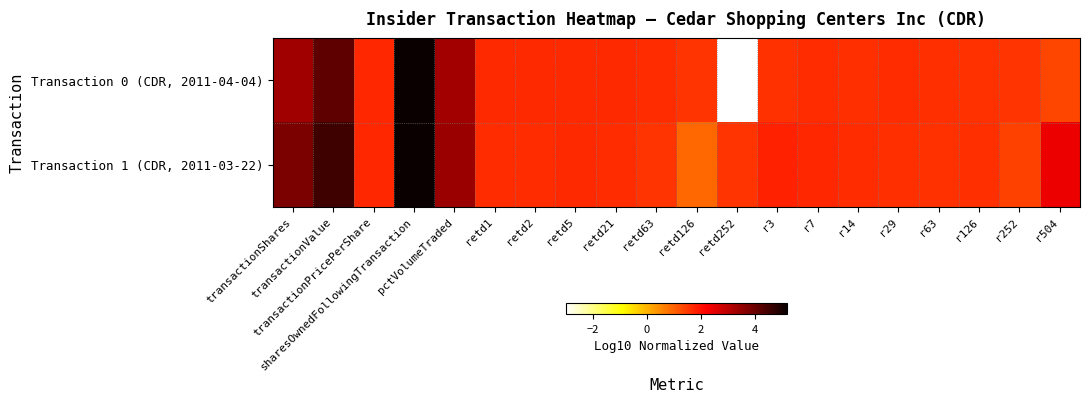

Reading right to left, transcribe all the data shown in this chart.

Transaction 0 (CDR, 2011-04-04): r504=1.3	r252=1.6	r126=1.6	r63=1.6	r29=1.7	r14=1.6	r7=1.6	r3=1.6	retd252=-3.0	retd126=1.6	retd63=1.6	retd21=1.7	retd5=1.7	retd2=1.7	retd1=1.7	pctVolumeTraded=3.3	sharesOwnedFollowingTransaction=5.2	transactionPricePerShare=1.7	transactionValue=4.1	transactionShares=3.4
Transaction 1 (CDR, 2011-03-22): r504=2.4	r252=1.4	r126=1.6	r63=1.6	r29=1.6	r14=1.7	r7=1.7	r3=1.8	retd252=1.6	retd126=0.9	retd63=1.6	retd21=1.7	retd5=1.7	retd2=1.7	retd1=1.7	pctVolumeTraded=3.4	sharesOwnedFollowingTransaction=5.2	transactionPricePerShare=1.7	transactionValue=4.5	transactionShares=3.8